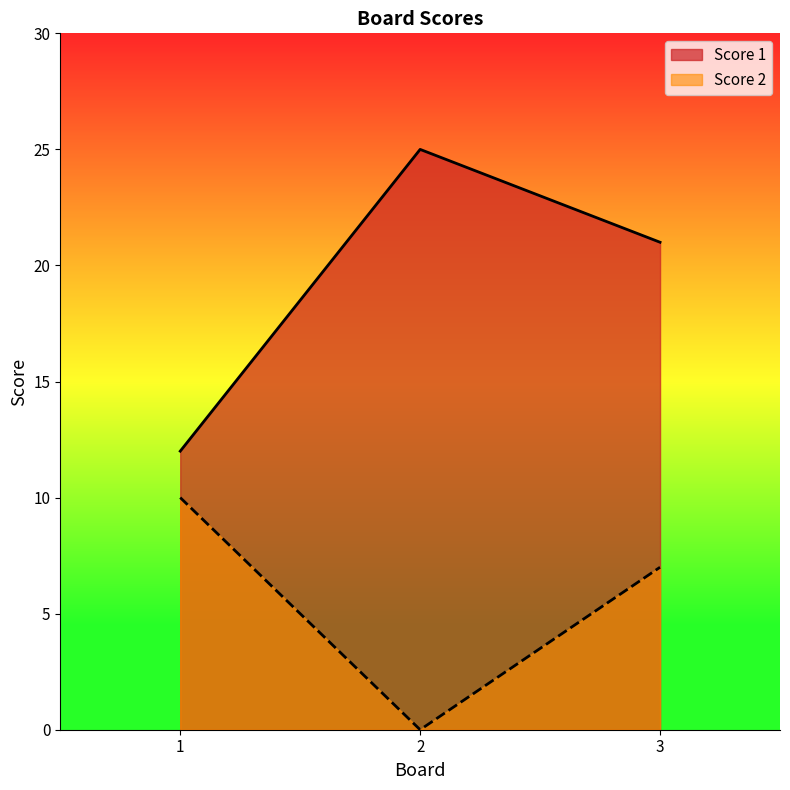

Rank the series at 3 from lowest to highest value.

Score 2, Score 1